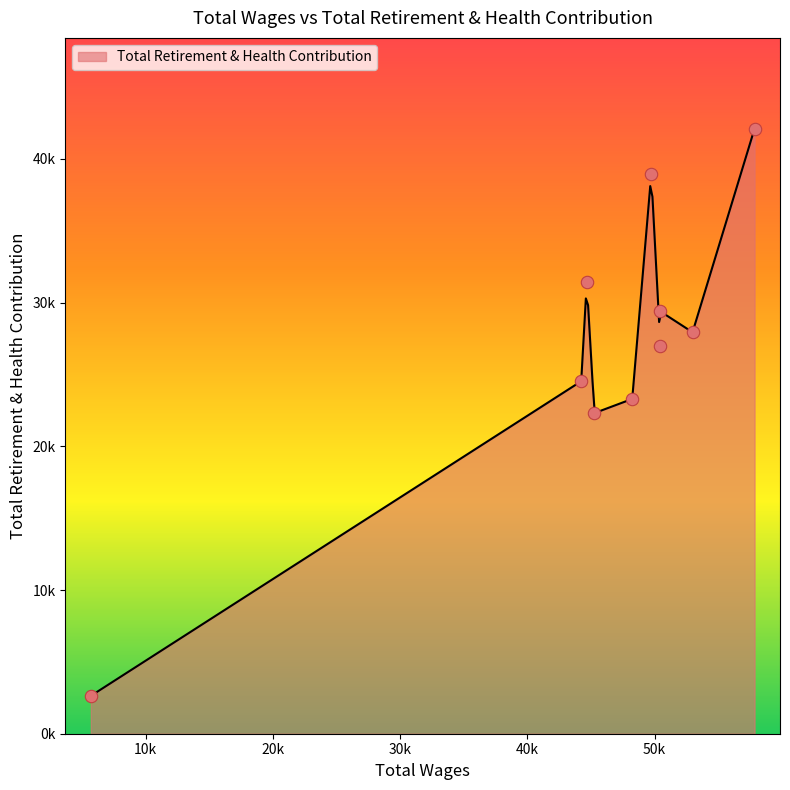

What is the change in value from 49742.0 to 44235.0?

-14416